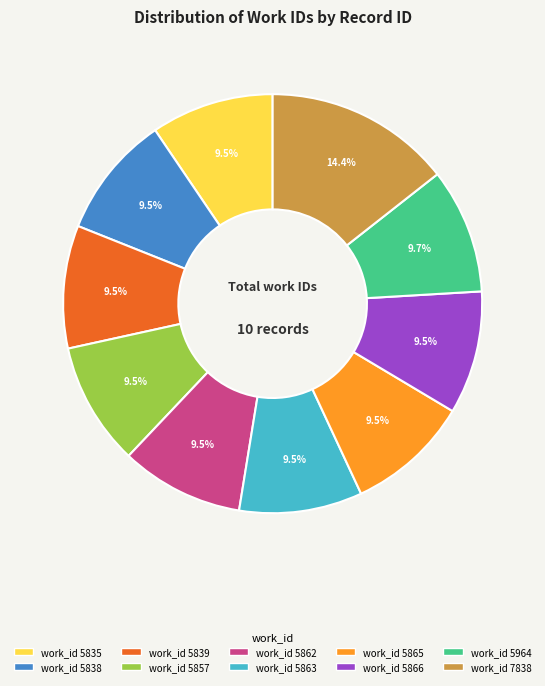

Does any single category account for the majority?

No